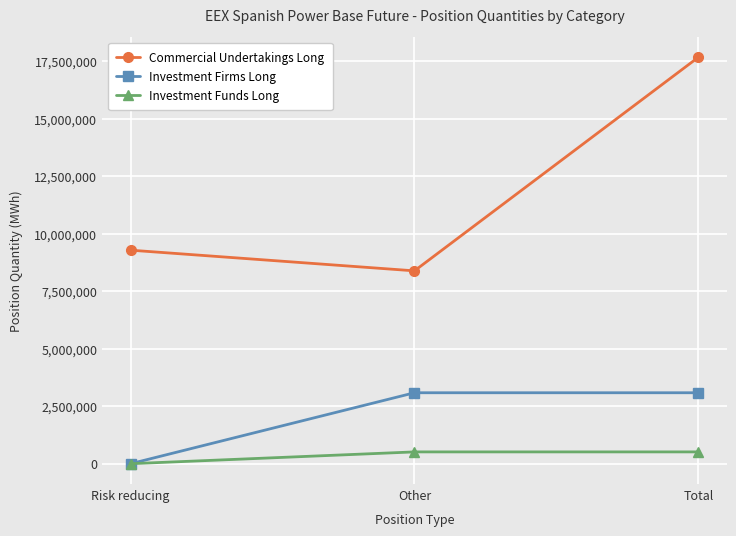

Rank the series at Total from highest to lowest value.

Commercial Undertakings Long, Investment Firms Long, Investment Funds Long